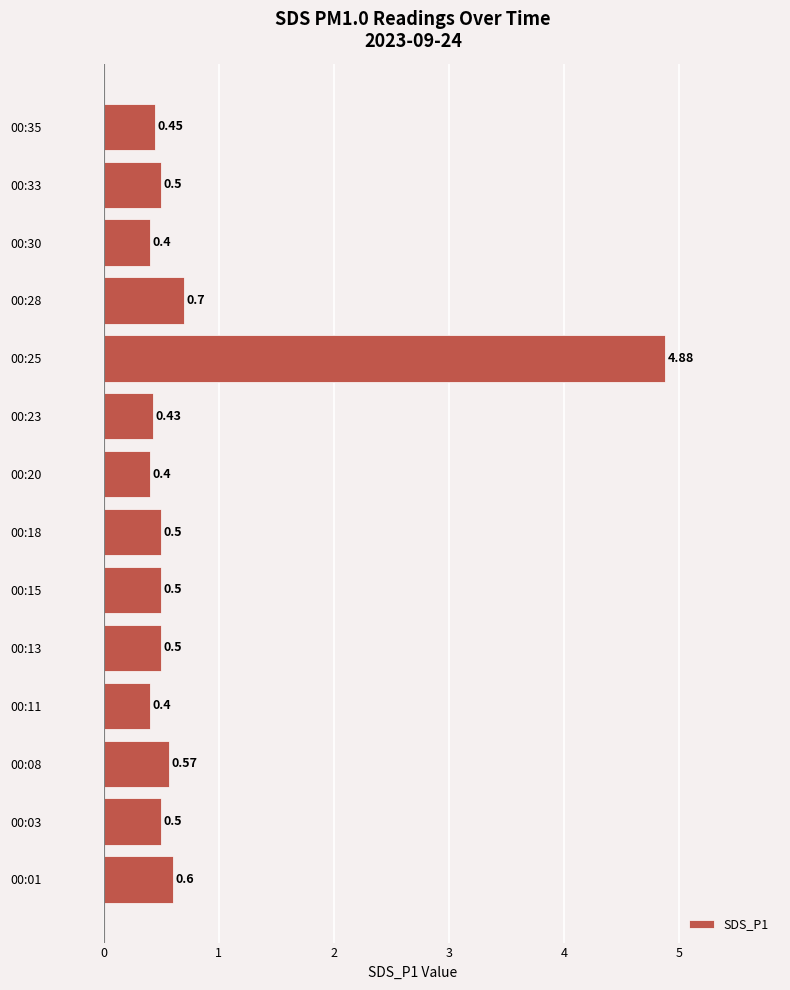

Which has a higher value, 00:11 or 00:15?

00:15